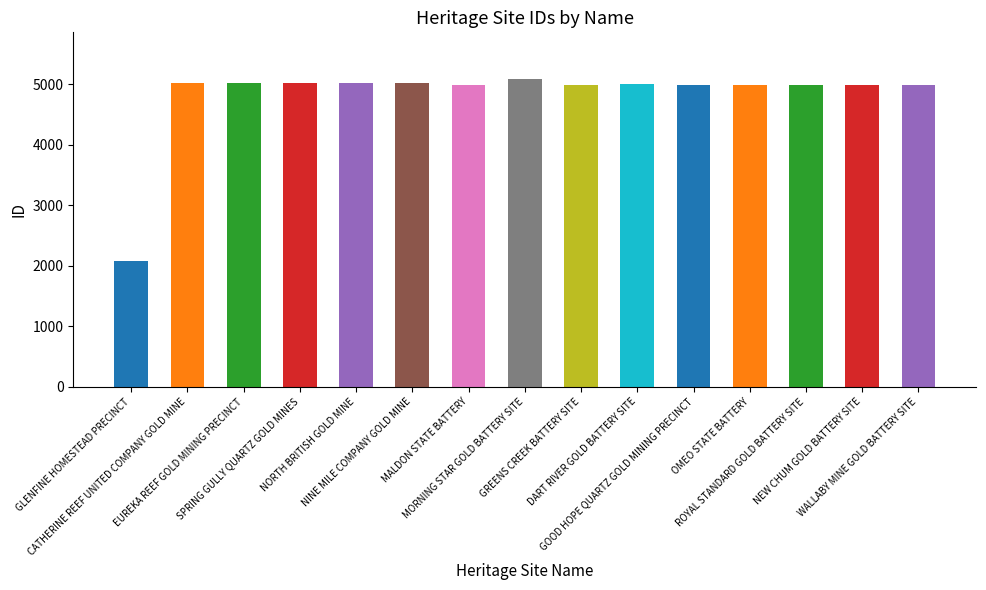

What is the smallest value displayed?

2084